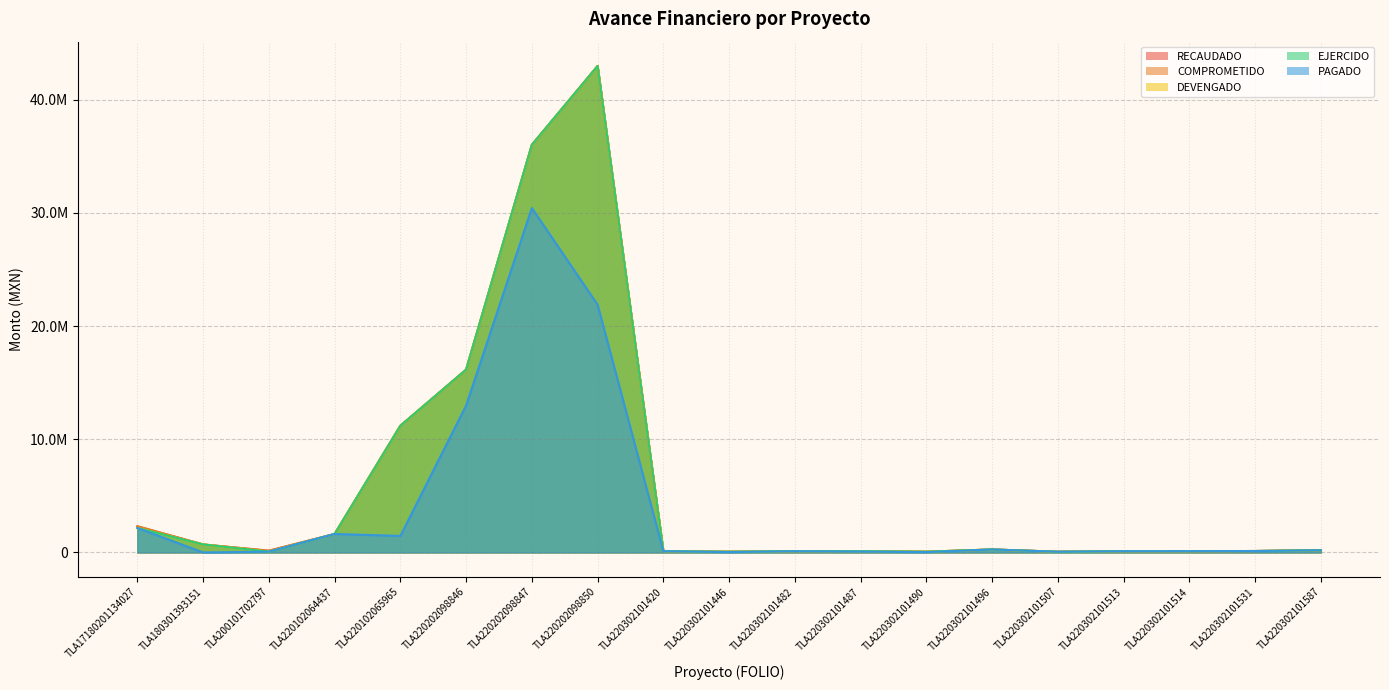

Where is RECAUDADO nearest to the value 21519982?

TLA220202098846